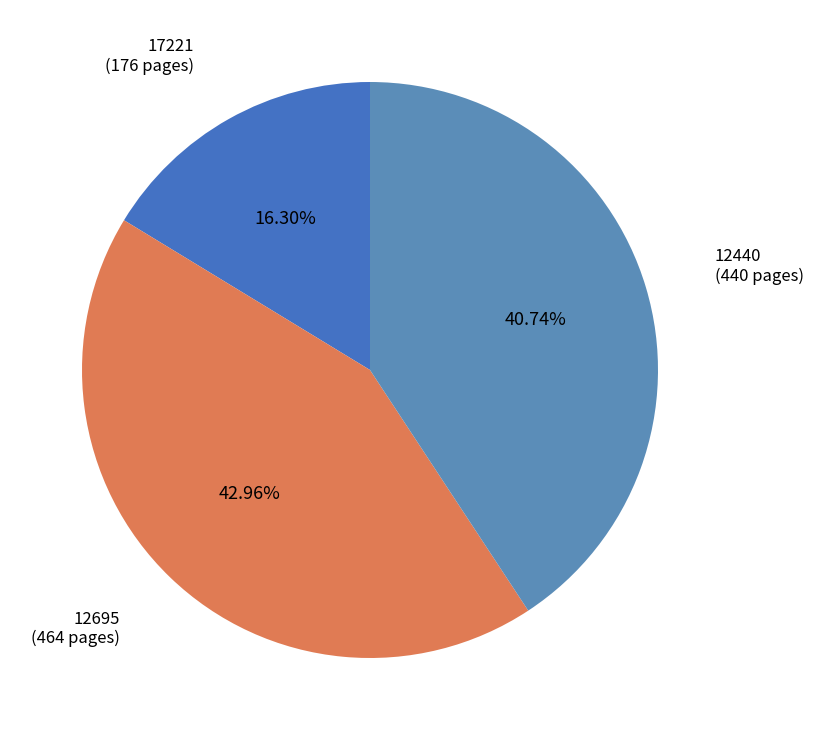

To the nearest percent, what is the difference between the largest and smallest slice percentages?

27%